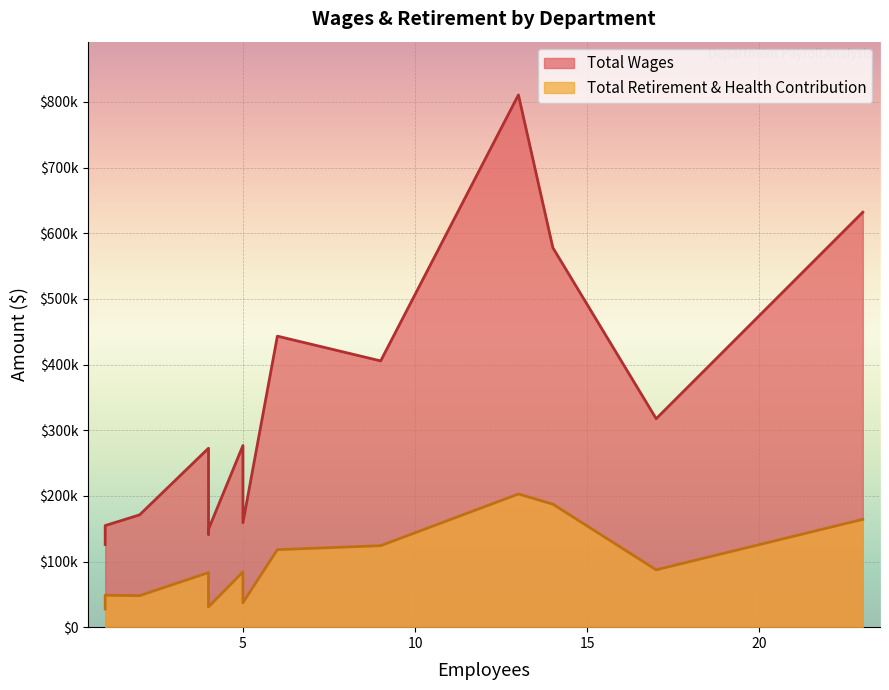

What is the maximum value shown in the chart?

810776